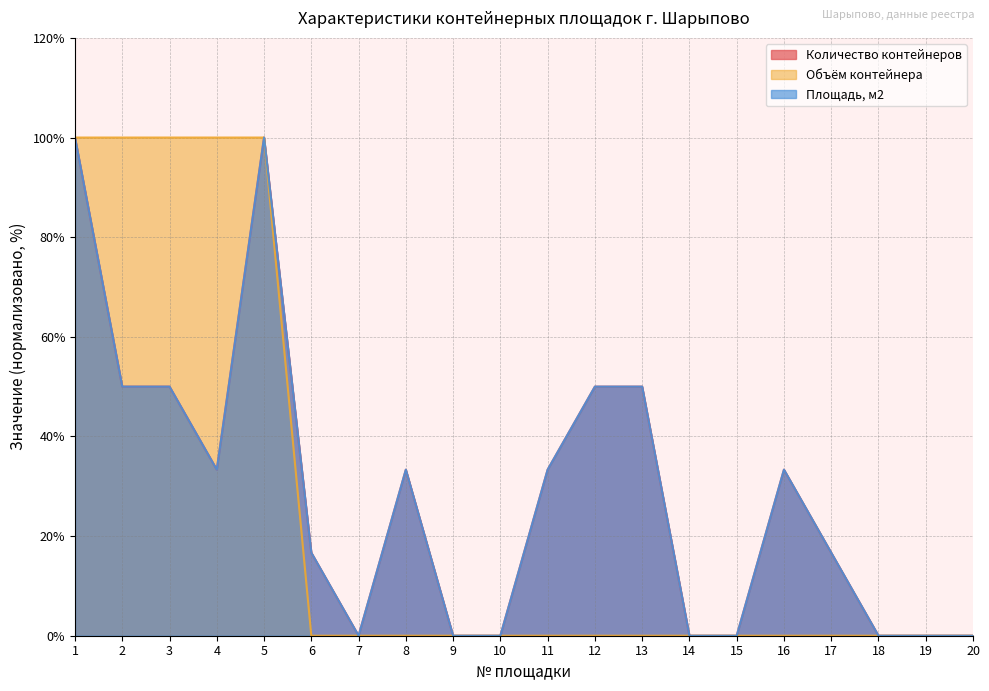

Rank the series at 12 from lowest to highest value.

Объём контейнера, Количество контейнеров, Площадь, м2